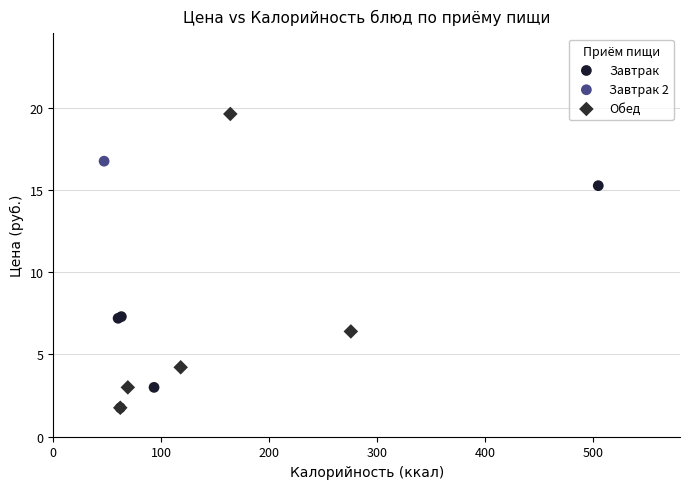

Which series reaches the maximum Y coordinate?

Обед